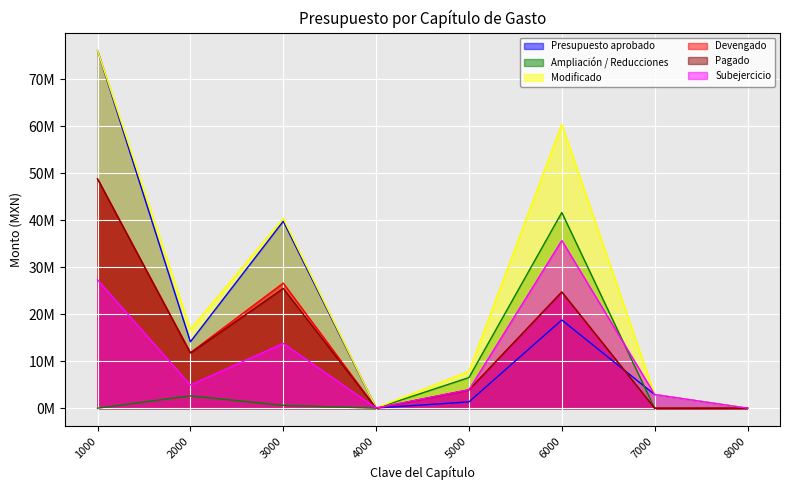

Reading left to right, list all the values displayed in this chart.

Presupuesto aprobado: 76151887.5	14143635.2	39806076.1	42000.0	1346370.0	18786118.5	2910225.2	0.0
Ampliación / Reducciones: 0.0	2631381.0	613897.7	0.0	6524114.6	41671468.1	0.0	0.0
Modificado: 76151887.5	16775016.2	40419973.8	42000.0	7870484.6	60457586.6	2910225.2	0.0
Devengado: 48825572.7	11830582.9	26630979.9	0.0	3938898.4	24746512.4	0.0	0.0
Pagado: 48825572.7	11736031.6	25498791.2	0.0	3878954.4	24746512.4	0.0	0.0
Subejercicio: 27326314.8	4944433.3	13788993.9	42000.0	3931586.2	35711074.1	2910225.2	0.0